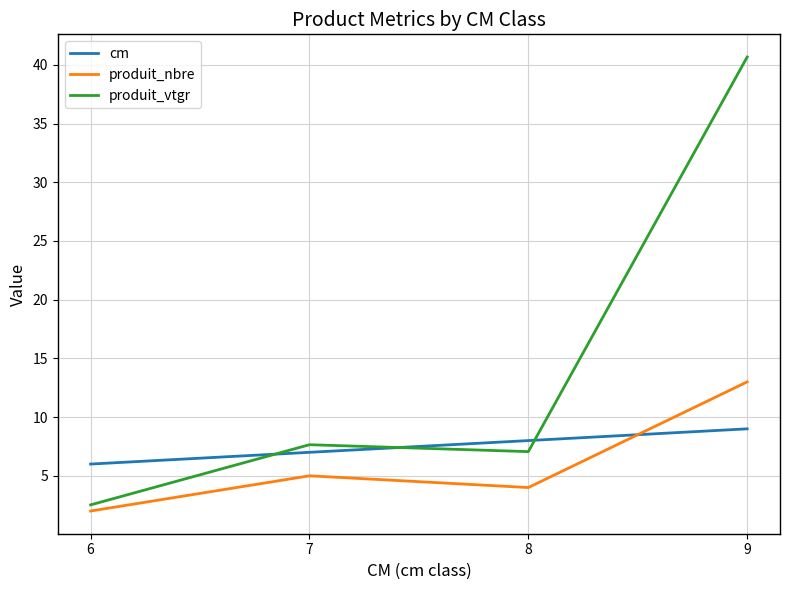

Which category has the highest value in the produit_vtgr series?

9